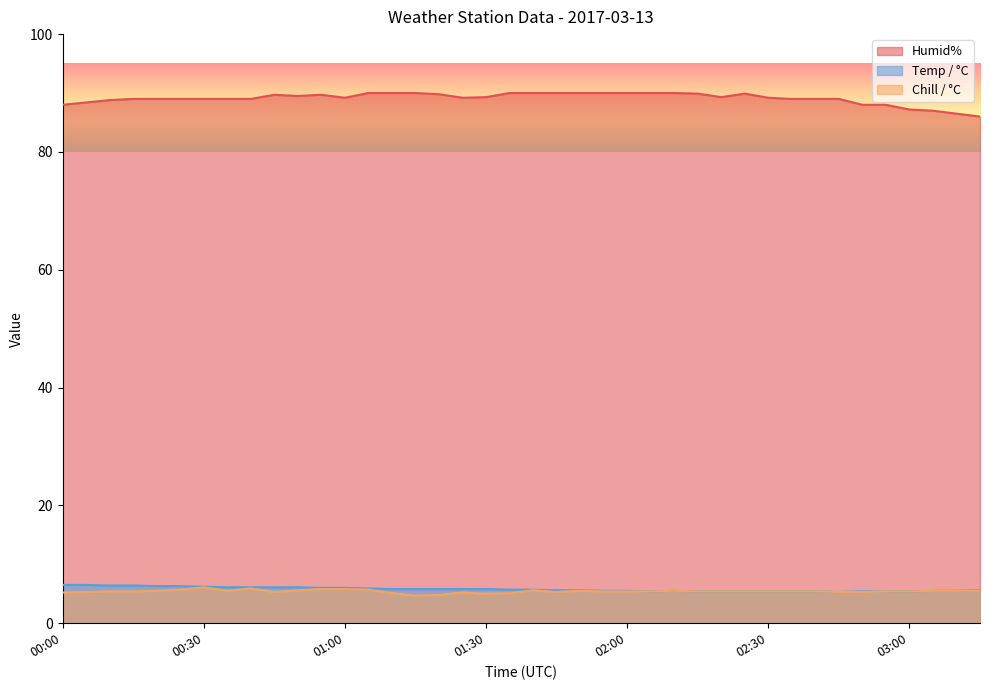

How many lines are shown in the chart?

3